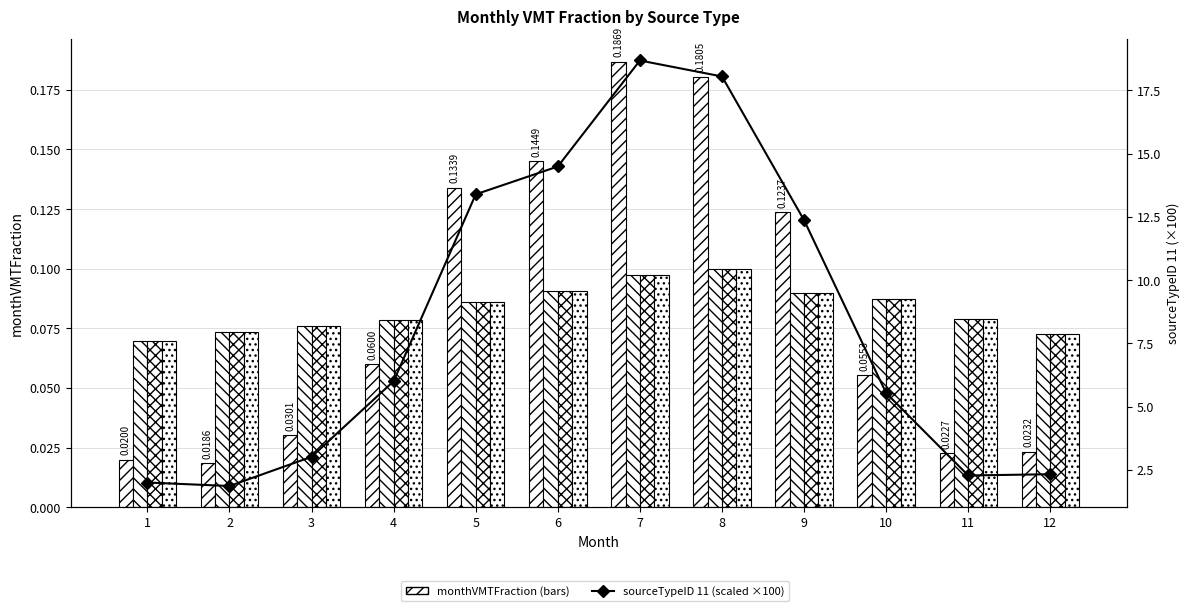

How many data points does each series have?

12